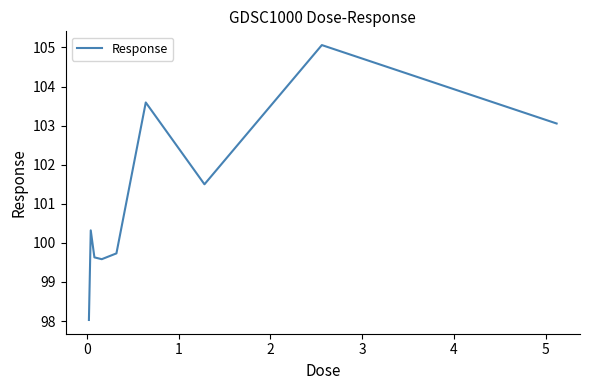

What is the smallest value displayed?

98.0